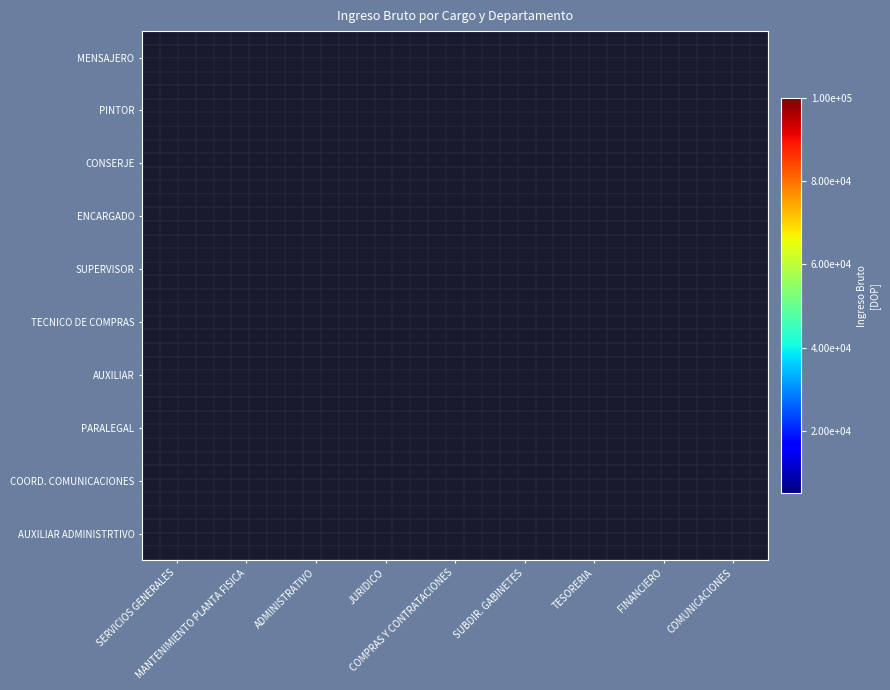

Is the value of MENSAJERO at SERVICIOS GENERALES greater than the value of TECNICO DE COMPRAS at JURIDICO?

No